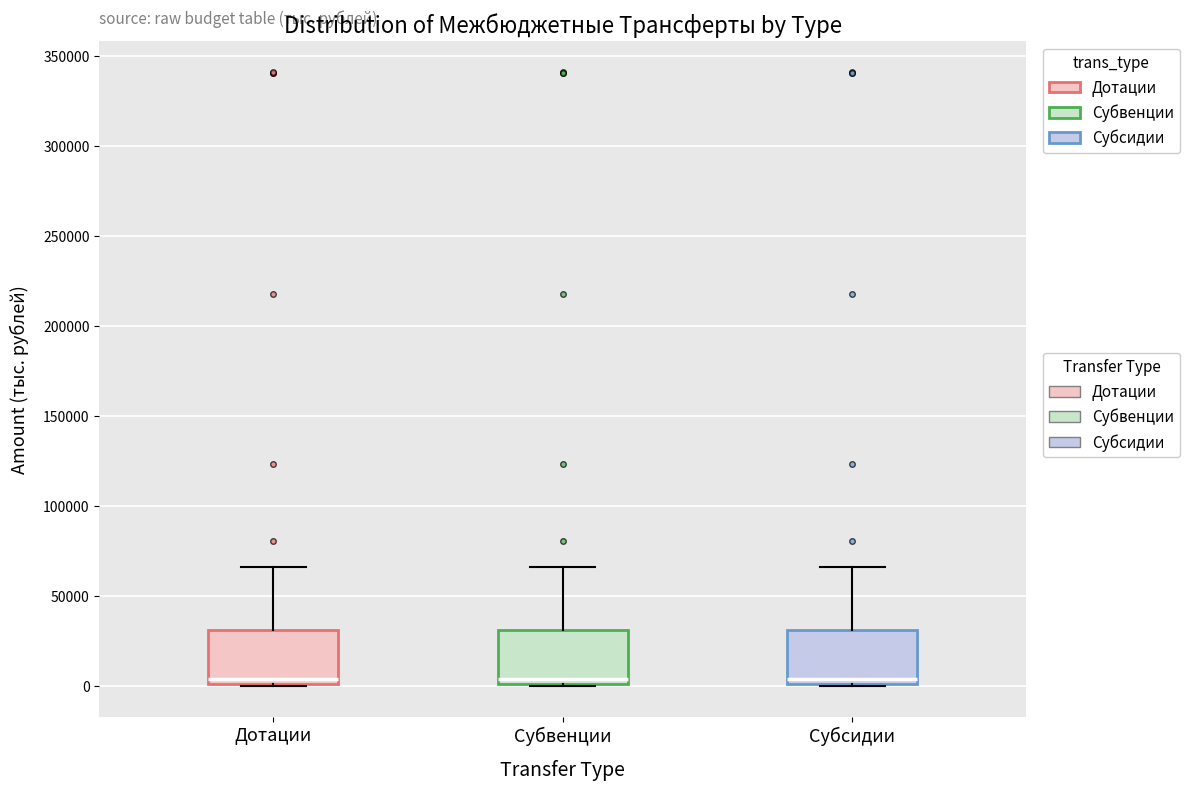

Reading left to right, transcribe this box plot: for each box, give where its median line is, the range the box spans, and where its two whiskers end, as read against the y-axis. The values are not printed on the chart, so give them approximately, as read against the axis.

Дотации: median 5000, box 0 to 30000, whiskers 0 to 65000
Субвенции: median 5000, box 0 to 30000, whiskers 0 to 65000
Субсидии: median 5000, box 0 to 30000, whiskers 0 to 65000